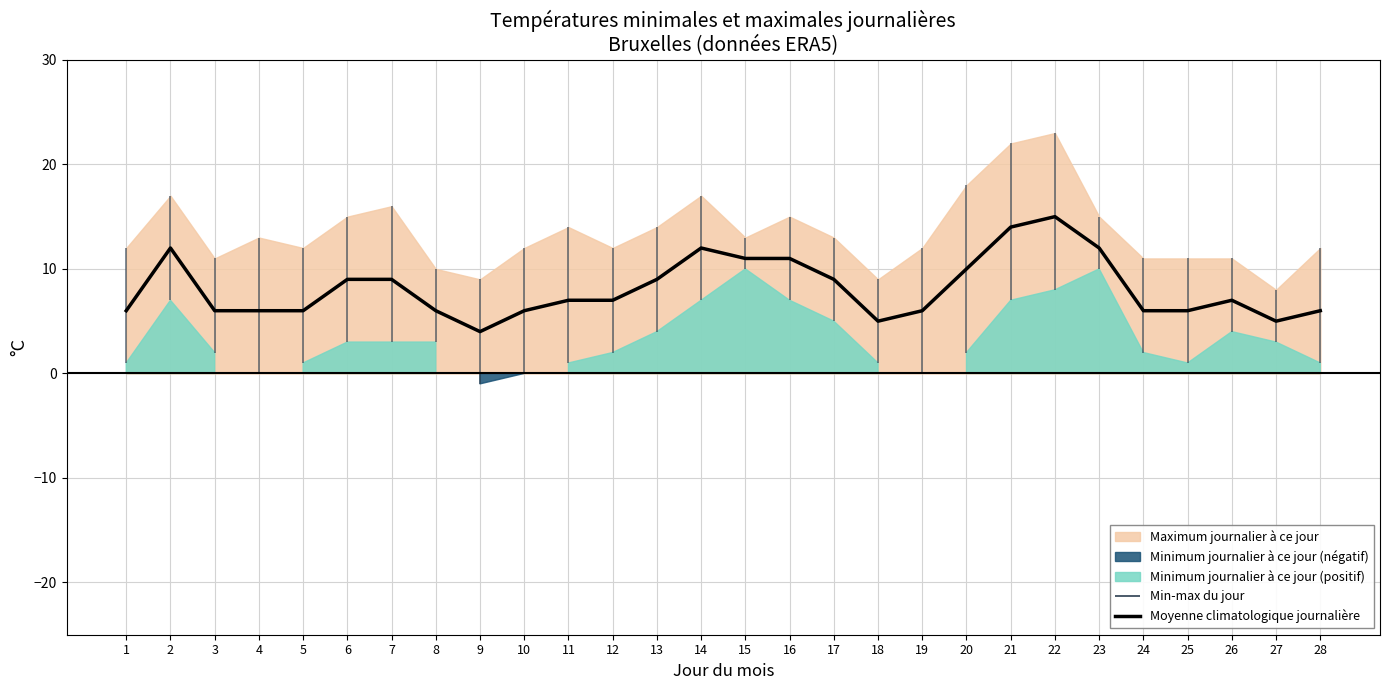

What is the value of the 9th point from the left?

4